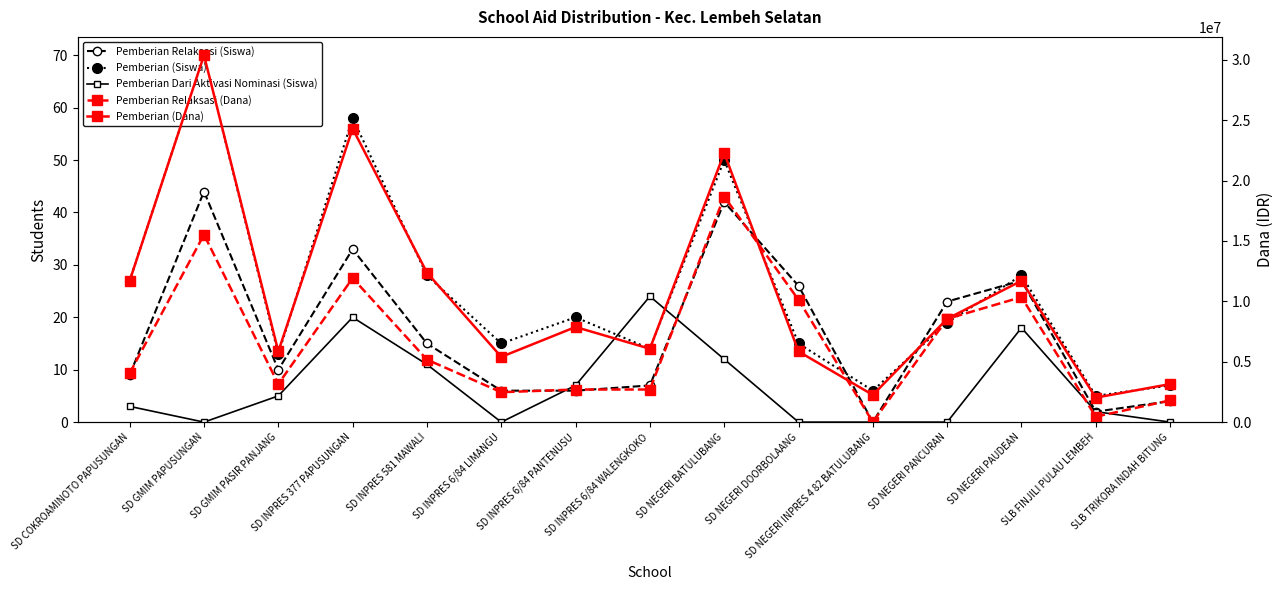

How many times do Pemberian Dari Aktivasi Nominasi (Siswa) and Pemberian Relaksasi (Siswa) cross each other?

2